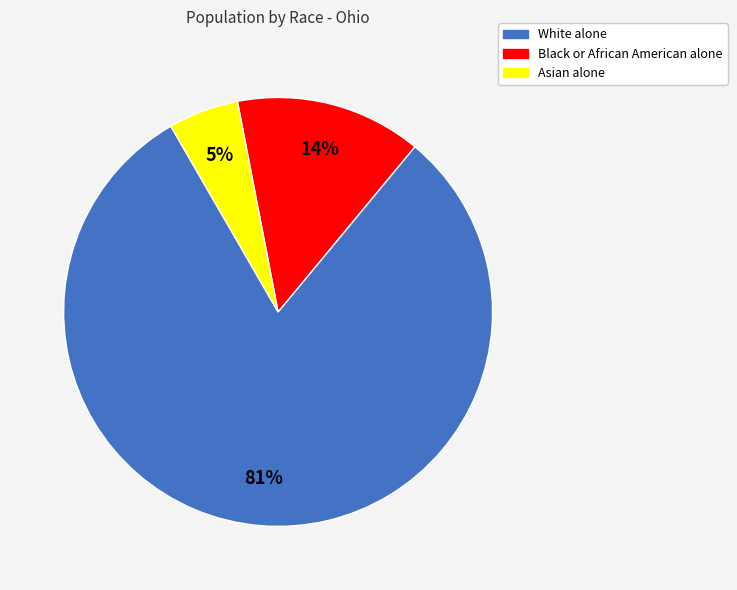

Which slice is the smallest?

Asian alone